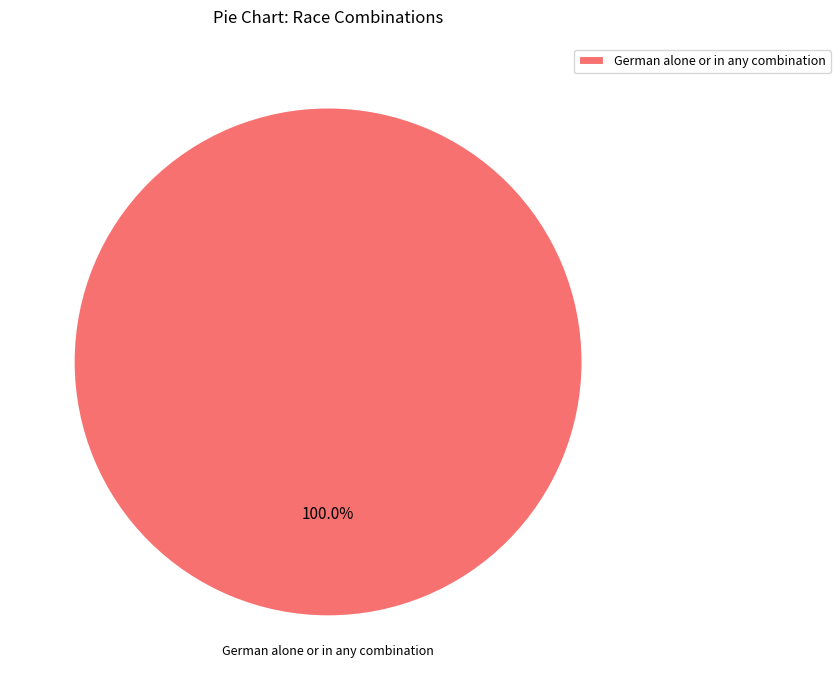

Is there a majority slice in this chart?

Yes